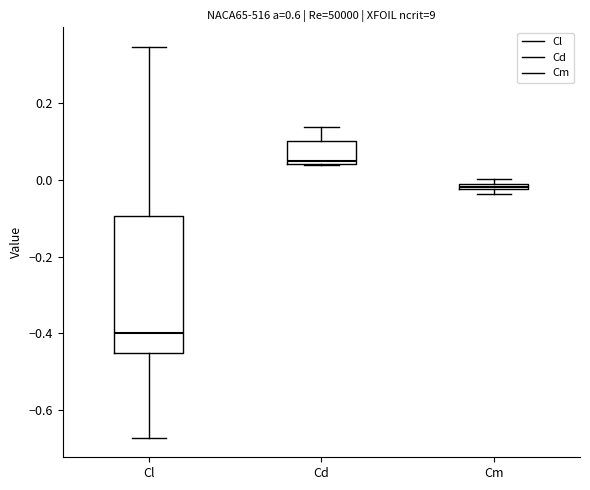

Which box is the tallest, from its lower edge to its upper edge?

Cl